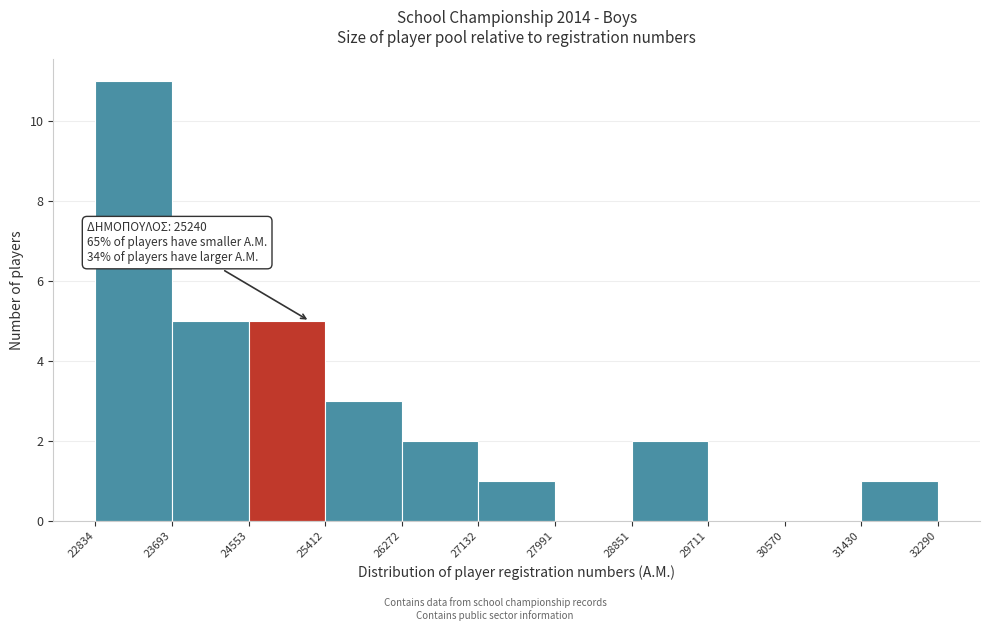

Which range on the x-axis has the tallest bar?

22834 to 23693